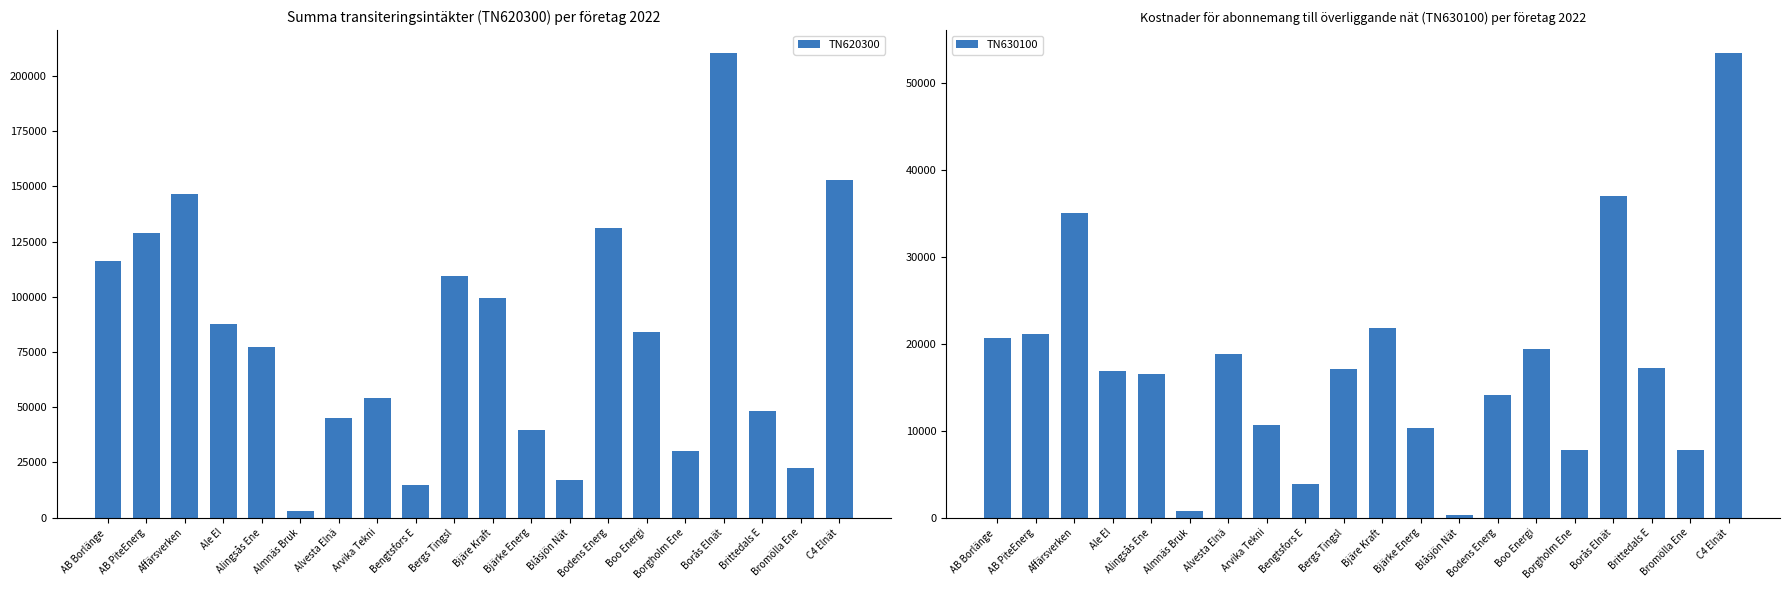

Is it true that TN620300 equals 30332 at Borgholm Ene?

True